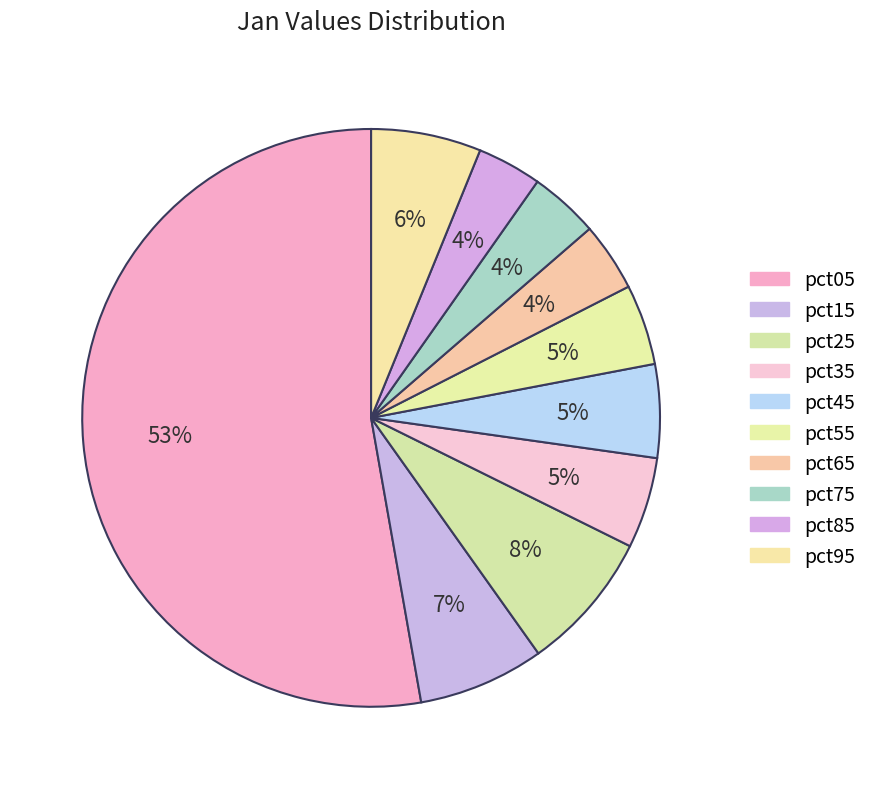

Count the number of slices in the pie.

10